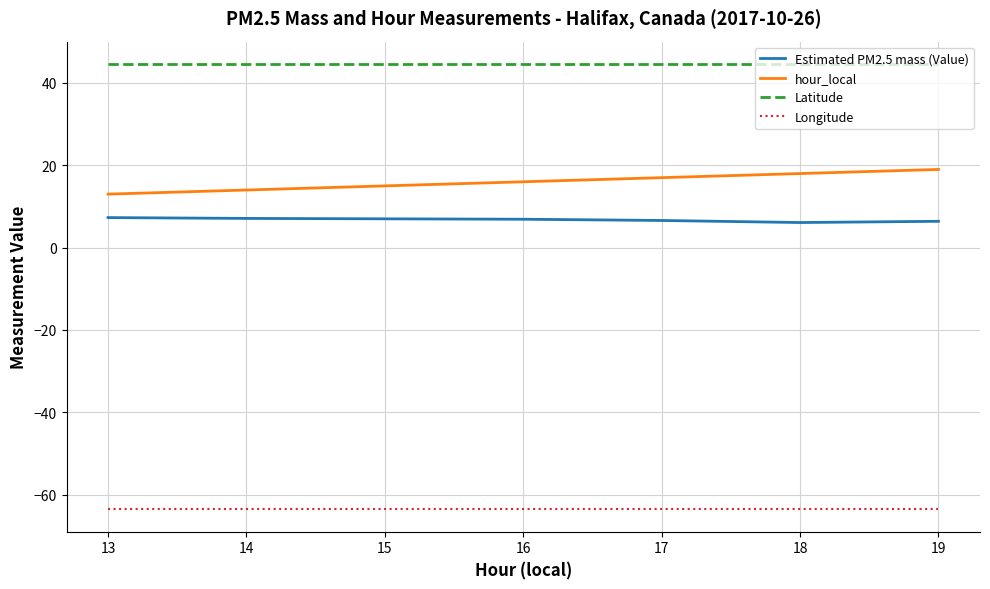

What is the greatest value displayed?

44.6